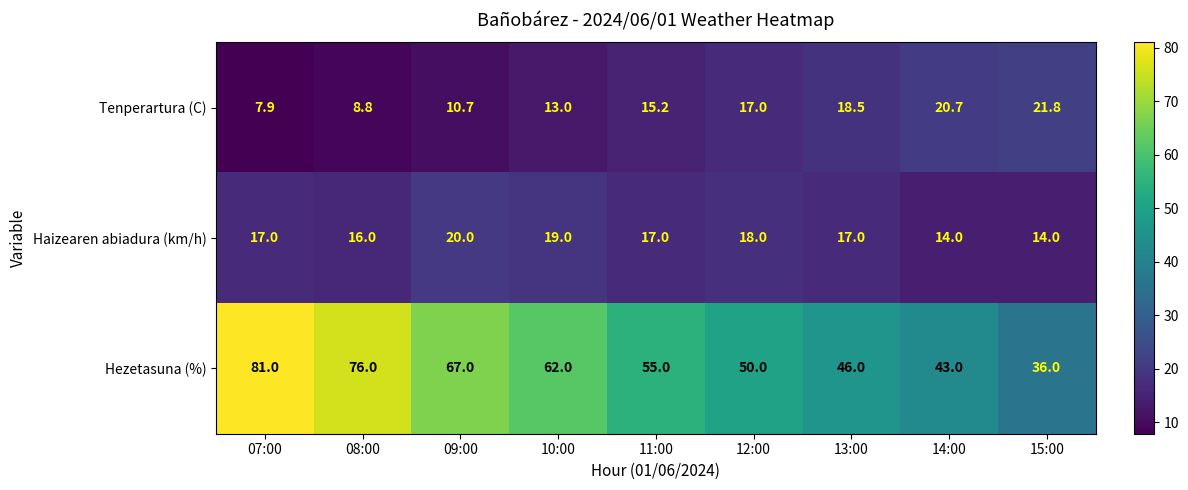

Count the number of data series in this chart.

3